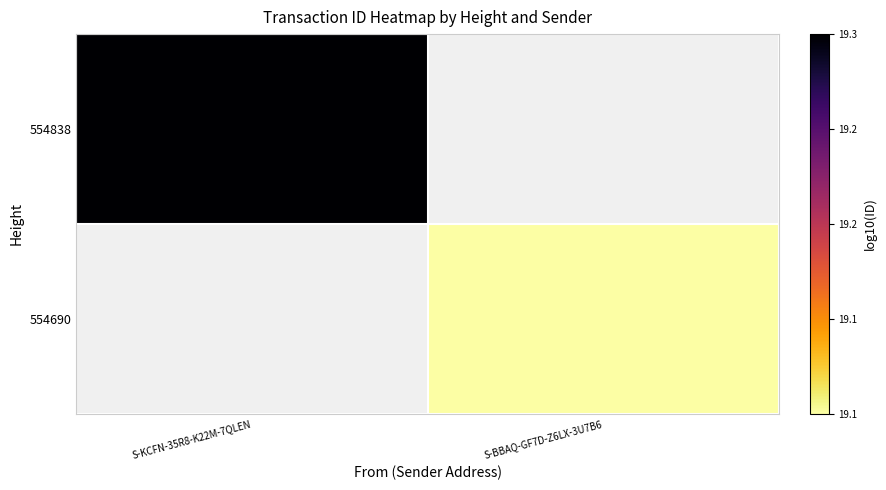

Where is 554838 nearest to the value 19?

S-KCFN-35R8-K22M-7QLEN